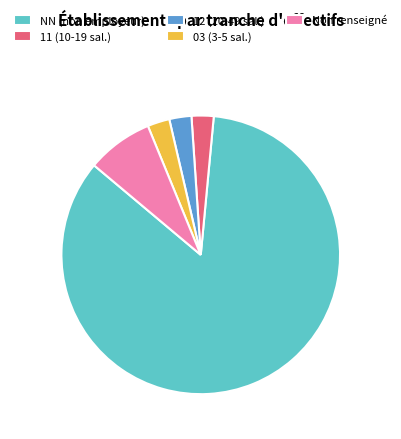

True or false: 11 (10-19 sal.) accounts for 3% of the total.

True